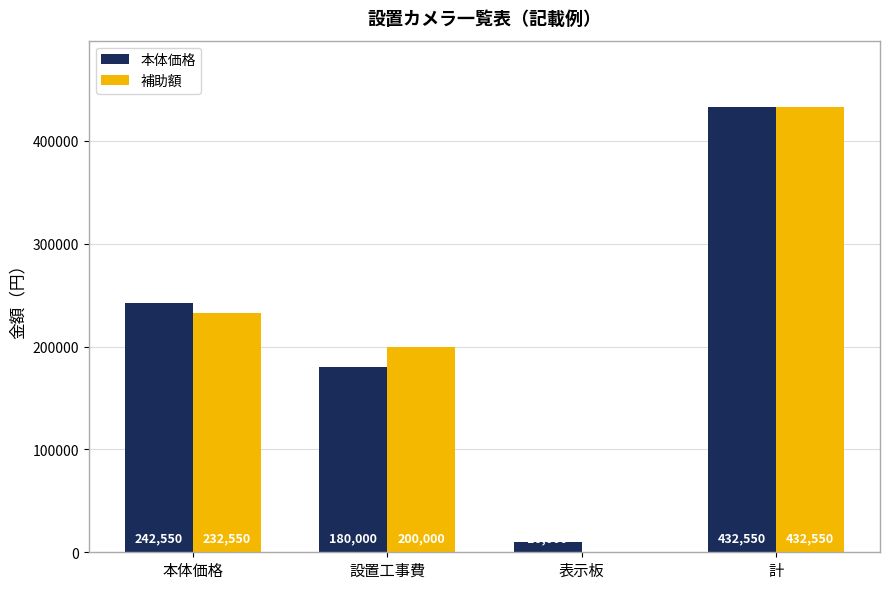

How many 本体価格 values are between 180000 and 432550?

3